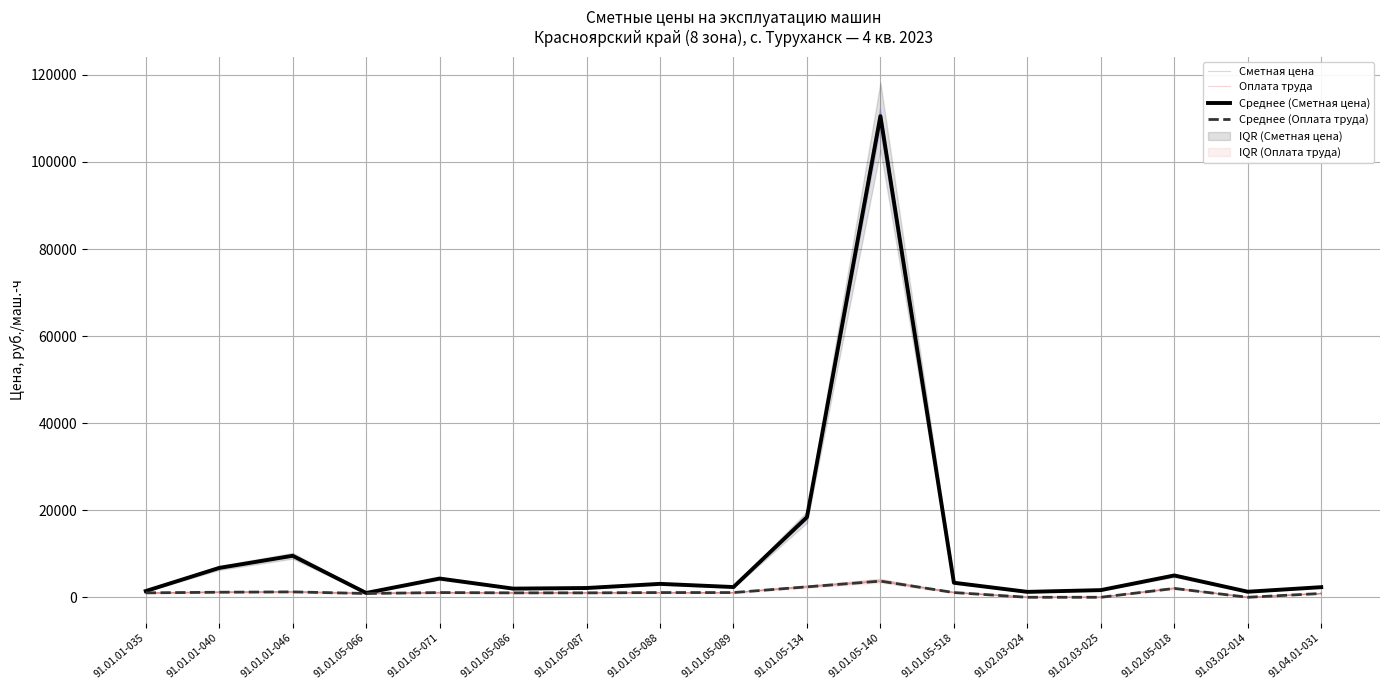

The Среднее (Сметная цена) series shows 6741.8 at 91.01.01-040. True or false?

True